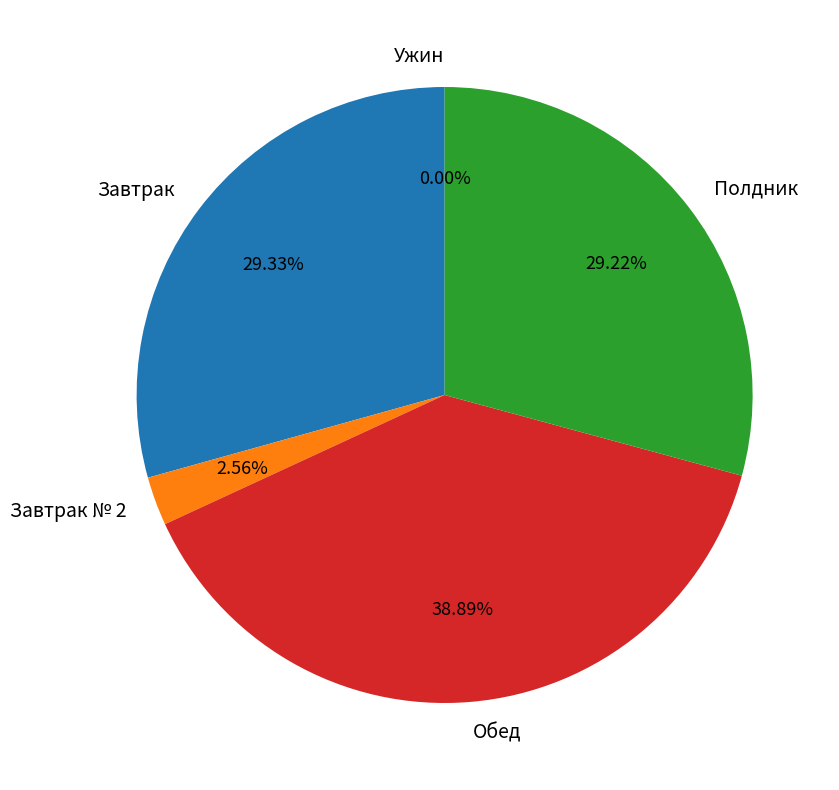

What is the change in value from Завтрак № 2 to Ужин?

-32.9